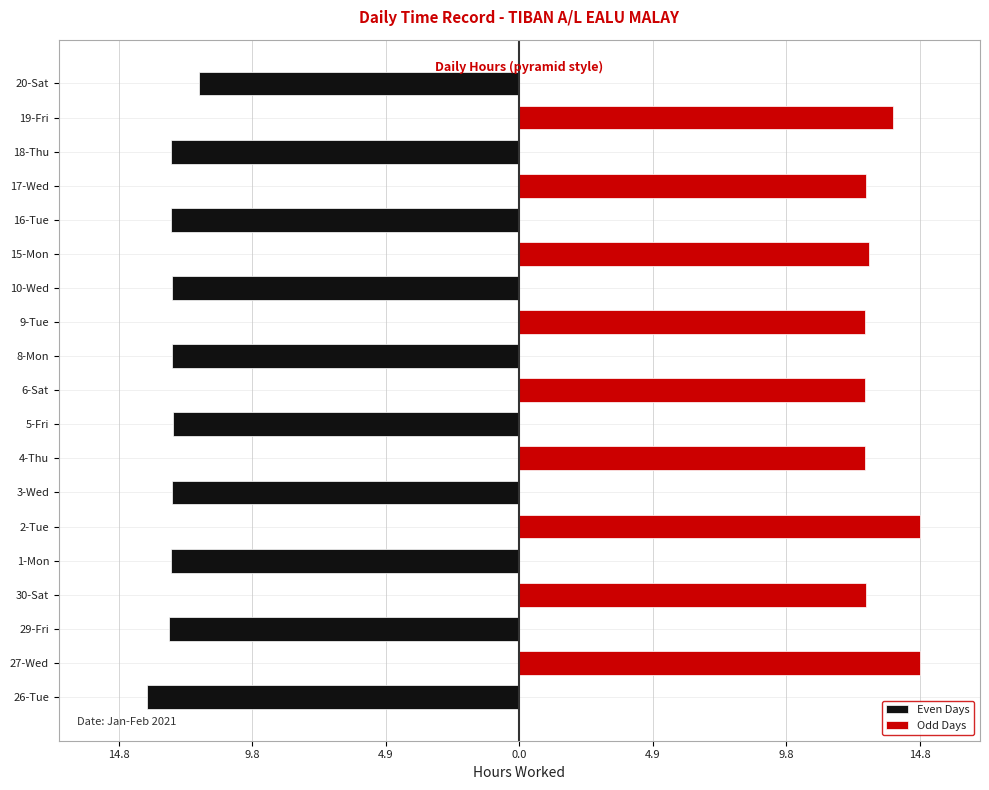

How many positive values does the Odd Days series have?

9